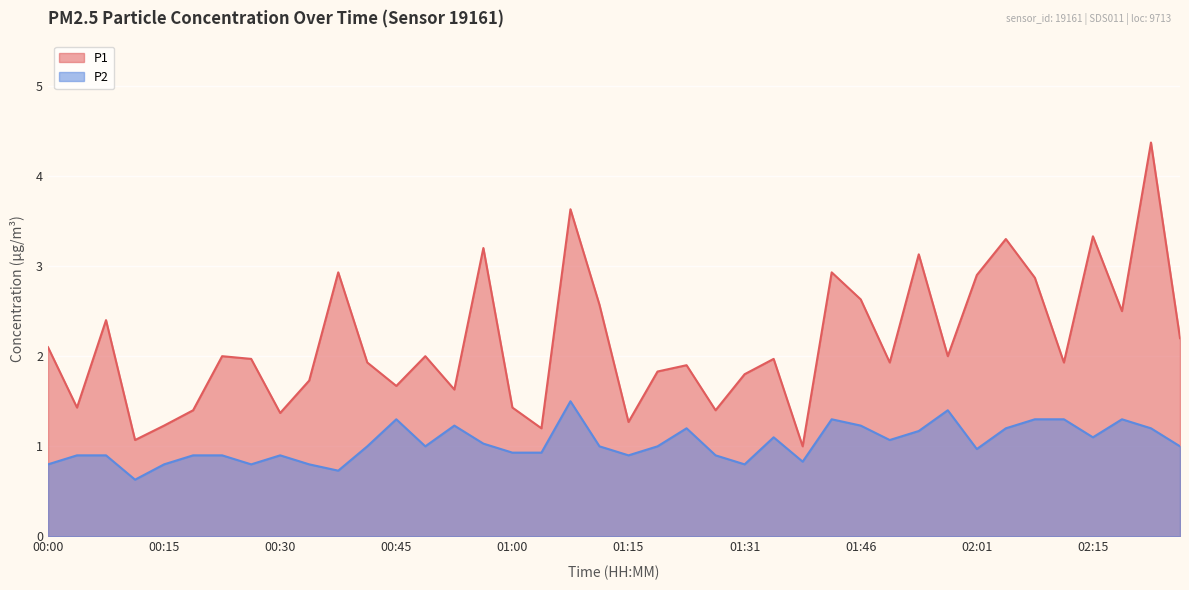

Is it true that P1 equals 0.7 at 01:42?

False